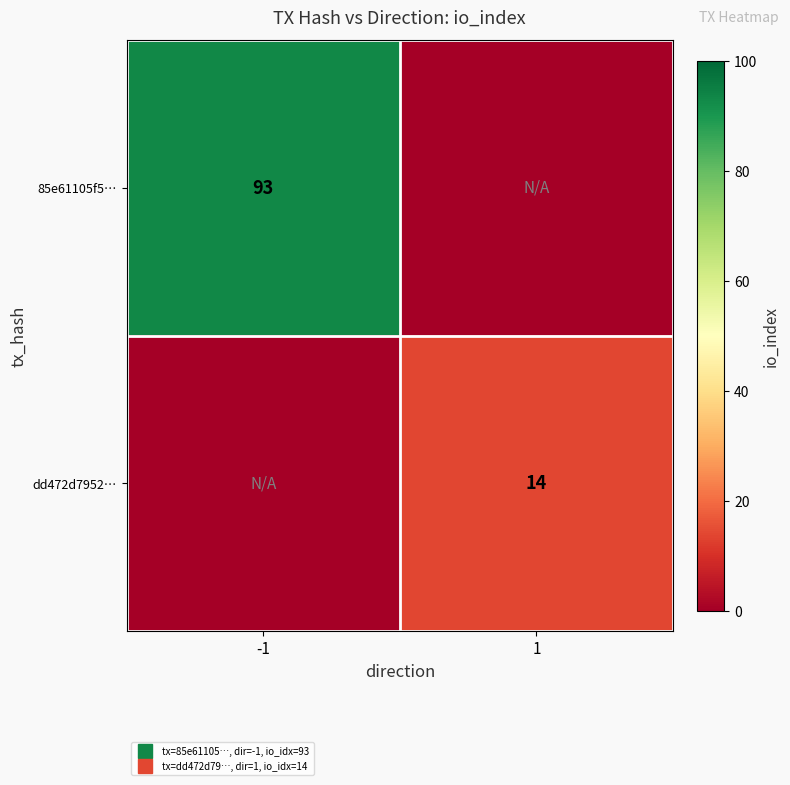

Rank the series by their maximum value, from highest to lowest.

85e61105f5…, dd472d7952…